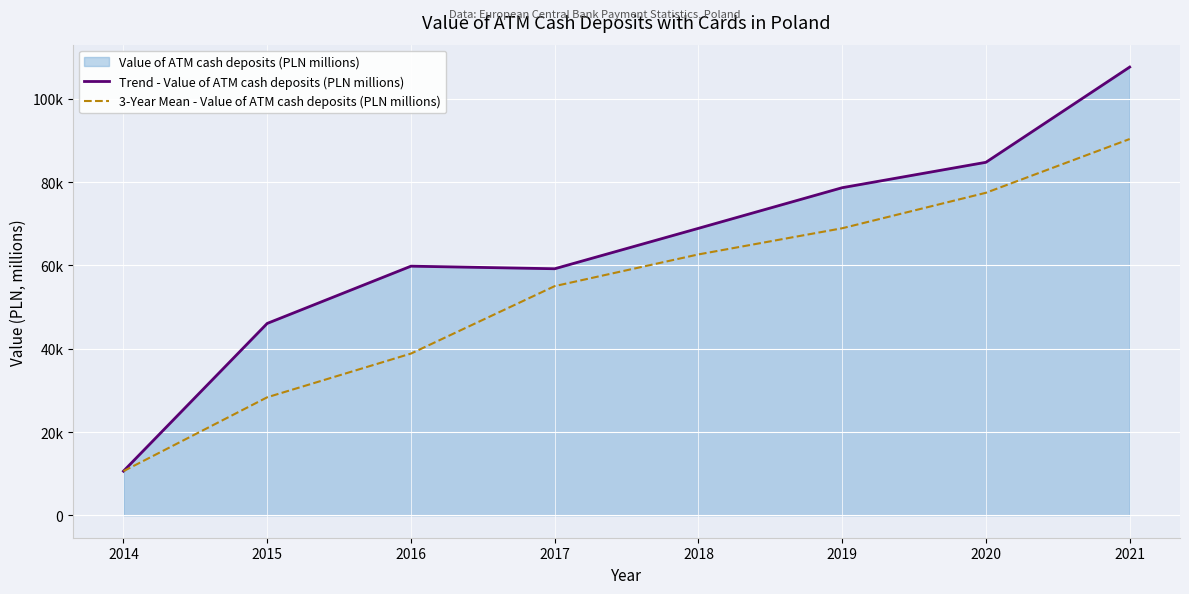

List the series in order of their overall mean, highest first.

Trend - Value of ATM cash deposits (PLN millions), 3-Year Mean - Value of ATM cash deposits (PLN millions)